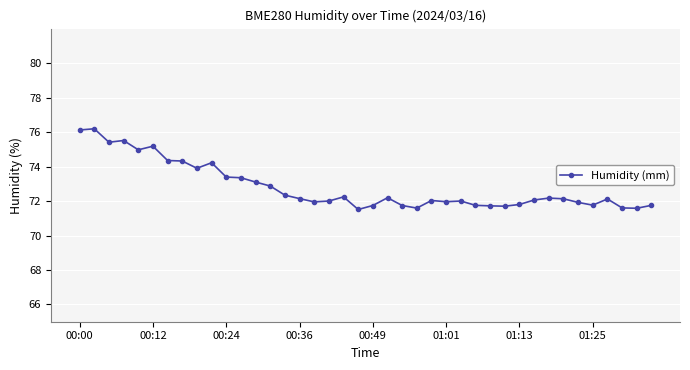

What is the value of the 18th point from the left?

72.0